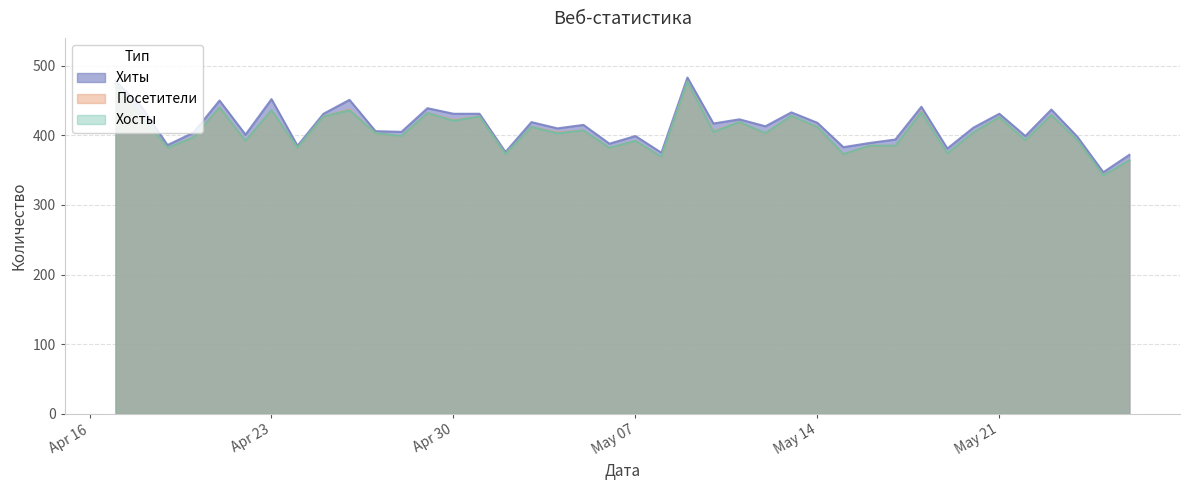

What is the spread (max minus min) of values at Apr 30?

10